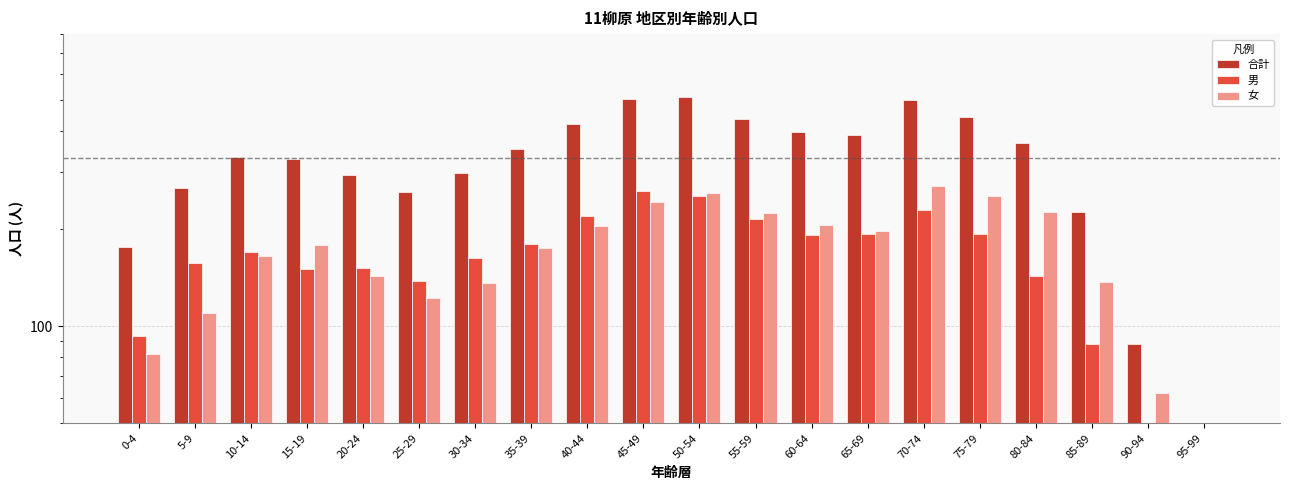

At which label does 合計 reach its minimum?

95-99